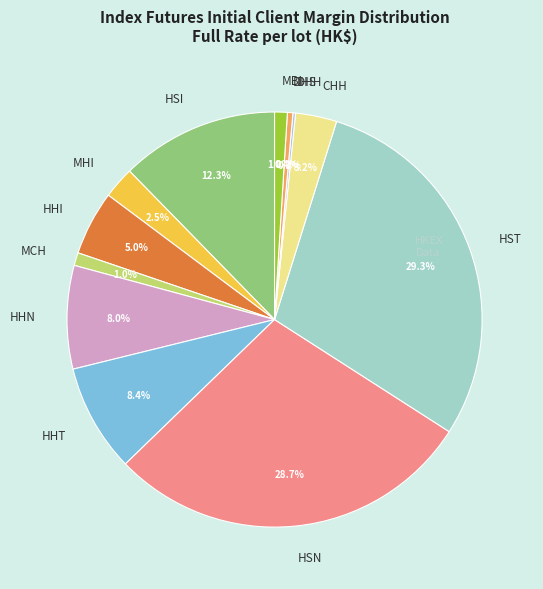

To the nearest percent, what is the average slice percentage?

8%